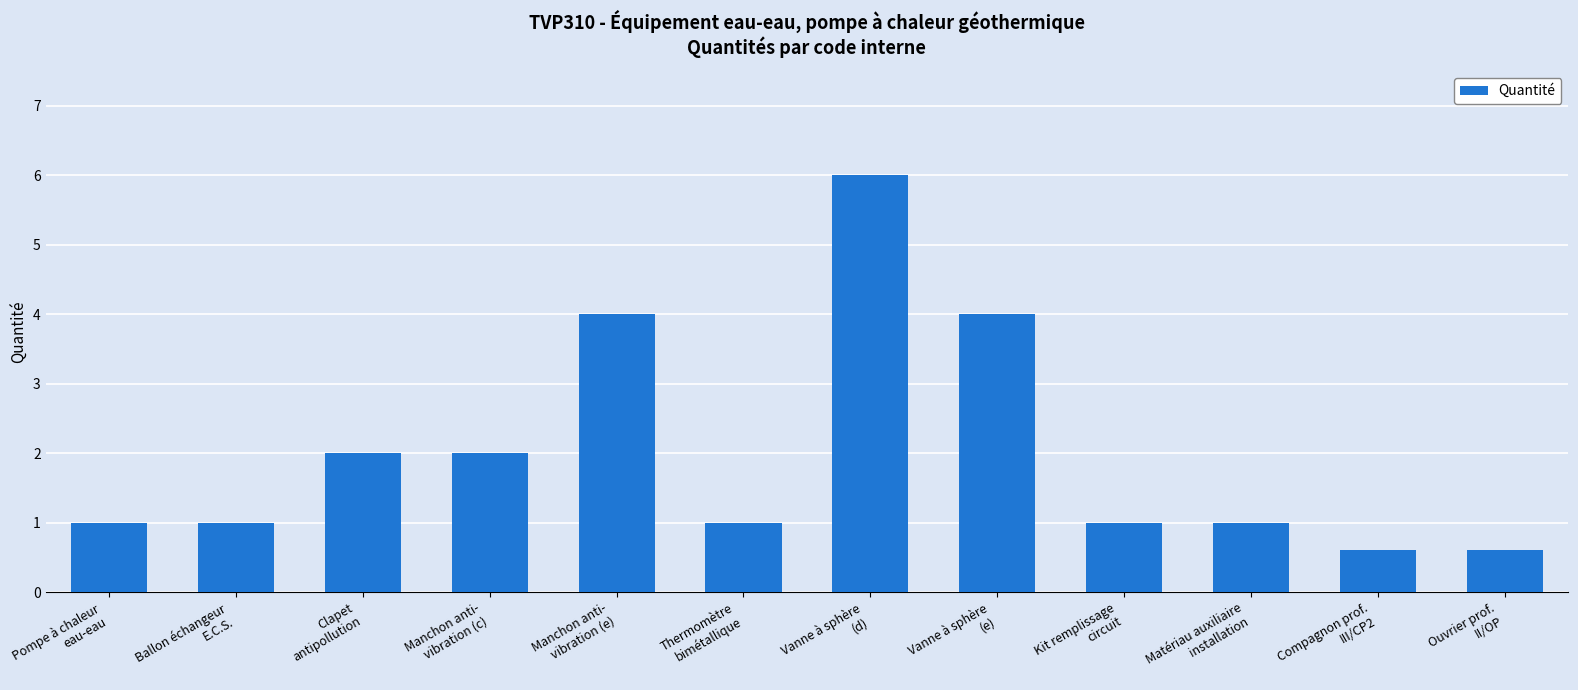

What is the label of the 12th bar from the right?

Pompe à chaleur
eau-eau